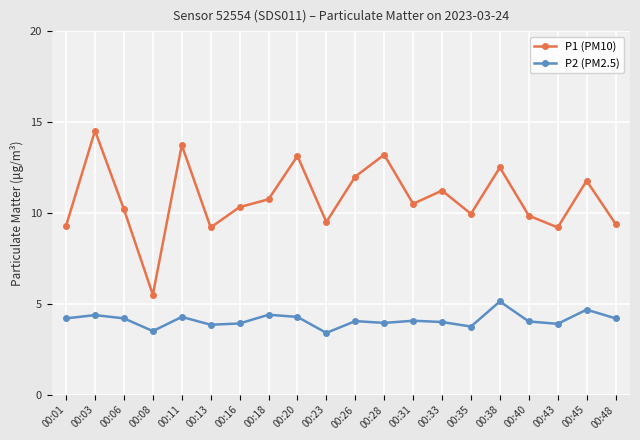

Is it true that P2 (PM2.5) equals 5.5 at 00:40?

False